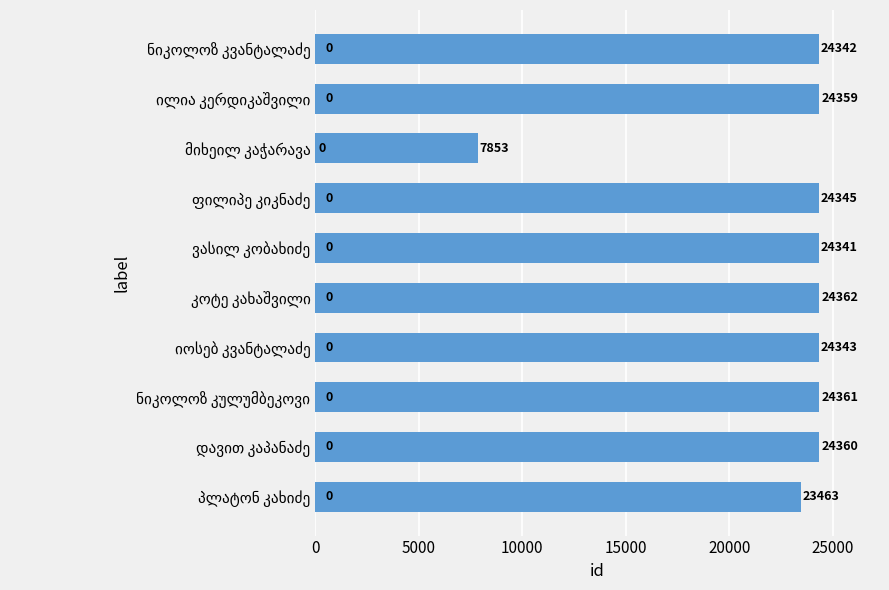

Reading bottom to top, list all the values displayed in this chart.

23463	24360	24361	24343	24362	24341	24345	7853	24359	24342